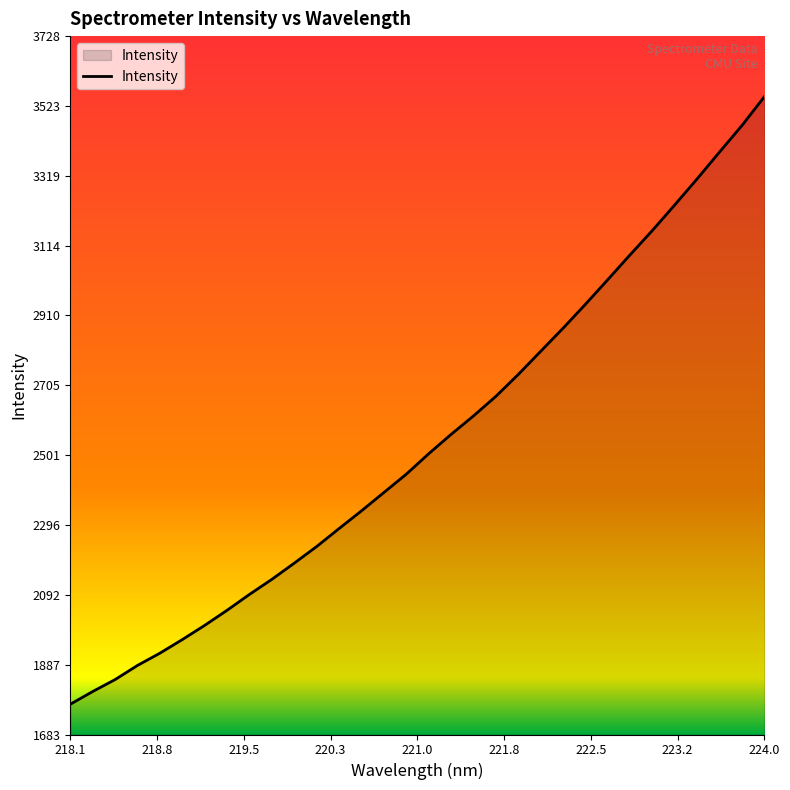

What is the difference between the maximum and minimum values?

1778.4